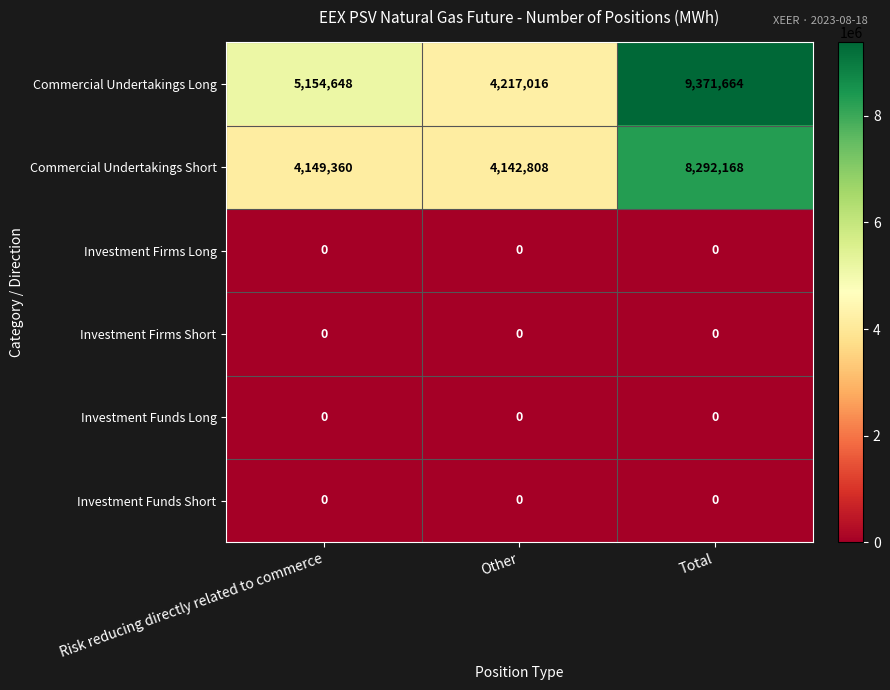

Reading left to right, list all the values displayed in this chart.

Commercial Undertakings Long: 5154648	4217016	9371664
Commercial Undertakings Short: 4149360	4142808	8292168
Investment Firms Long: 0	0	0
Investment Firms Short: 0	0	0
Investment Funds Long: 0	0	0
Investment Funds Short: 0	0	0